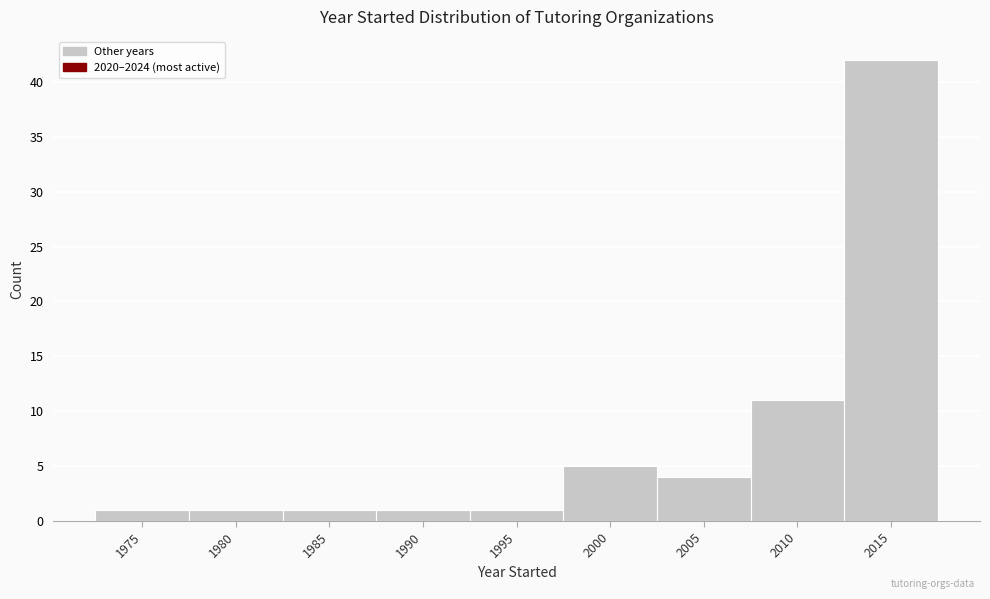

Reading left to right, extract all data points from this chart.

1	1	1	1	1	5	4	11	42